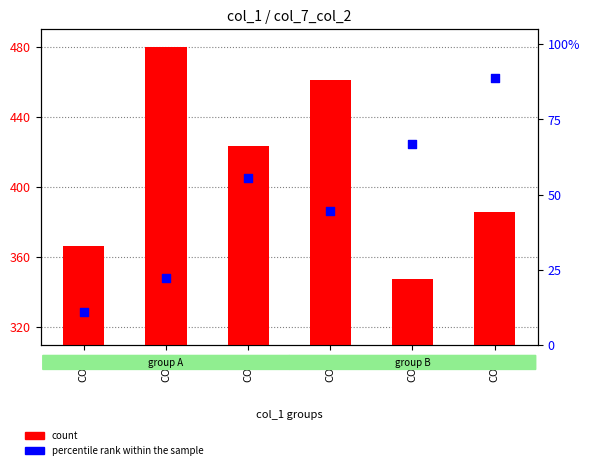

Is the value of percentile rank within the sample at COL1 greater than the value of count at COL2?

No